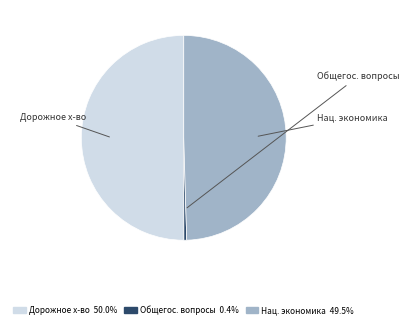

To the nearest percent, what is the average slice percentage?

33%